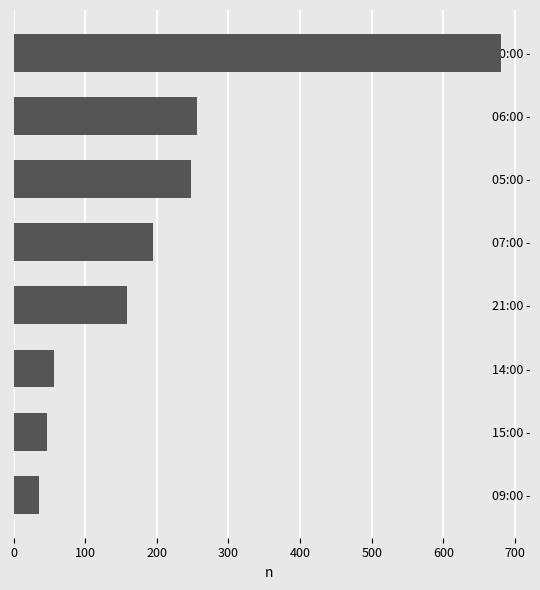

What is the ratio of the value at 07:00 - to the value at 06:00 -?

0.8